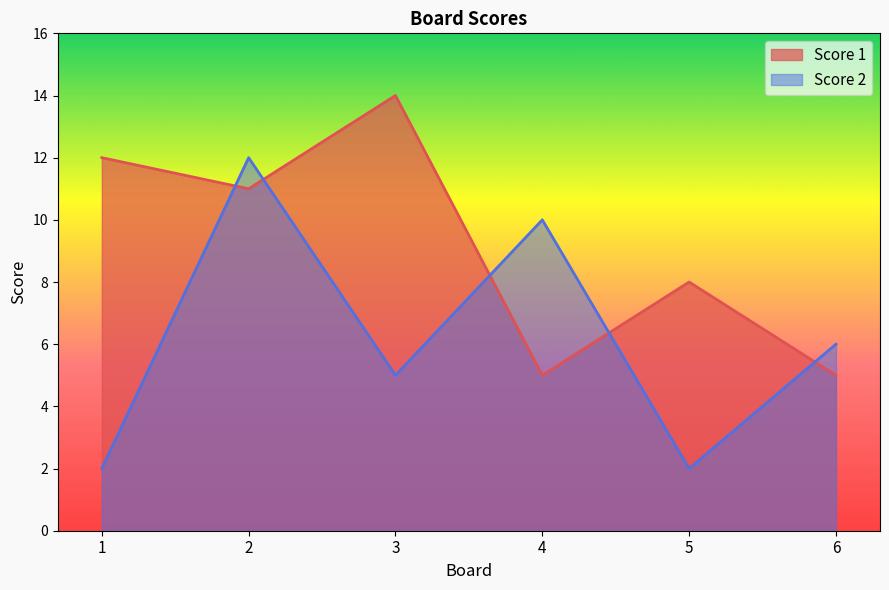

What are all the series names shown in the legend?

Score 1, Score 2